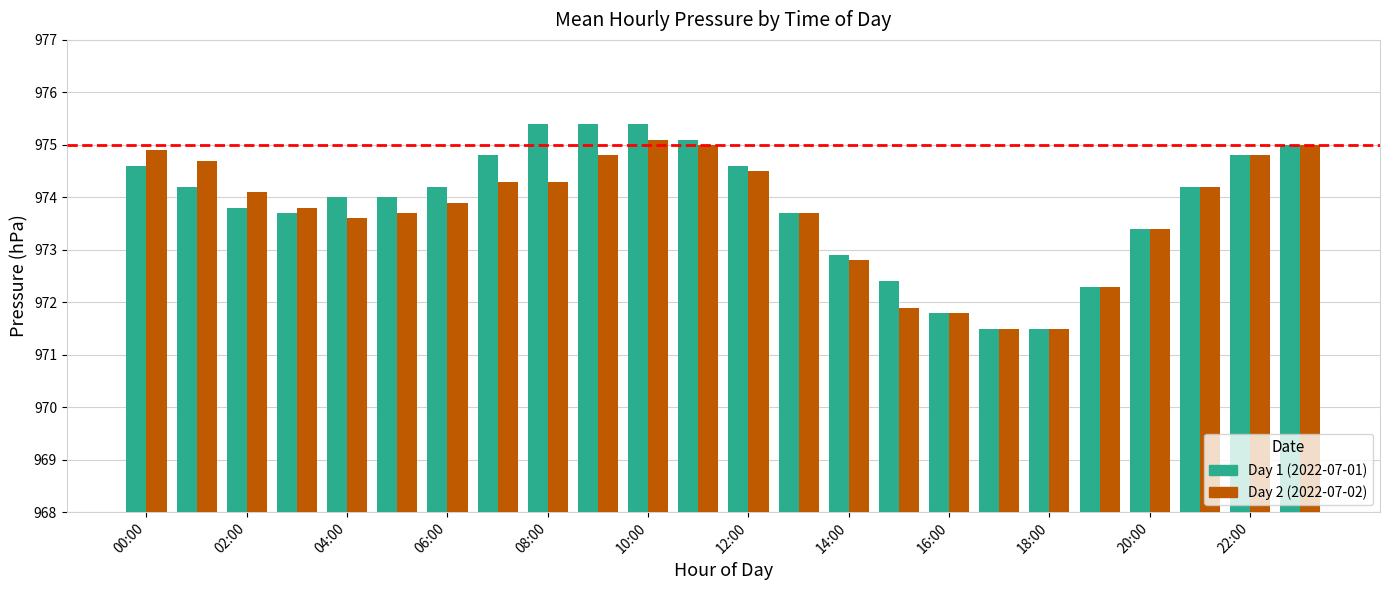

Does the chart contain any negative values?

No